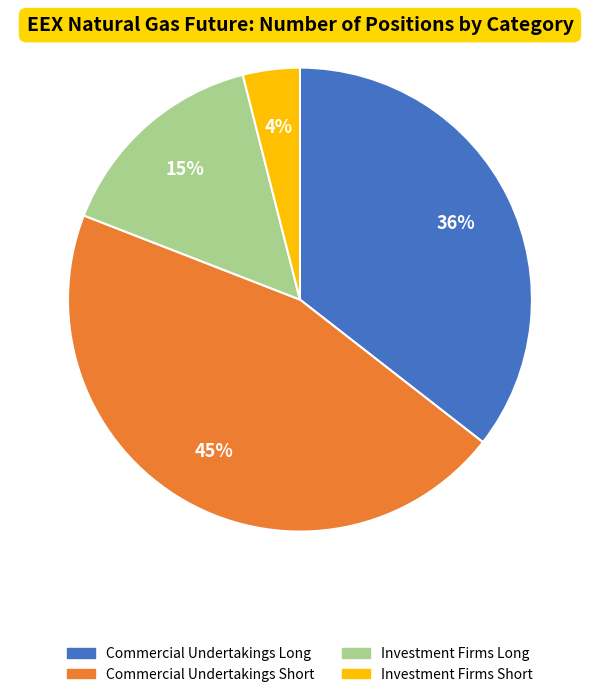

Does any single category account for the majority?

No